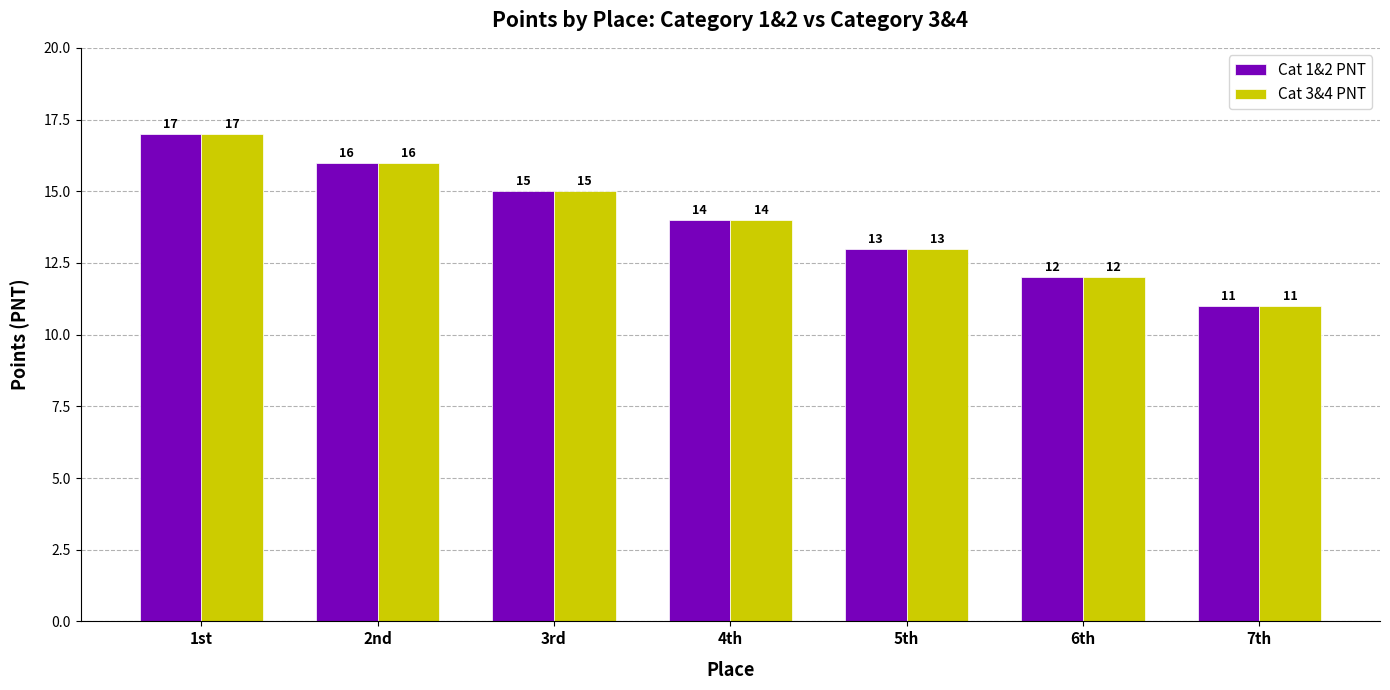

How many bars are there in each group?

2